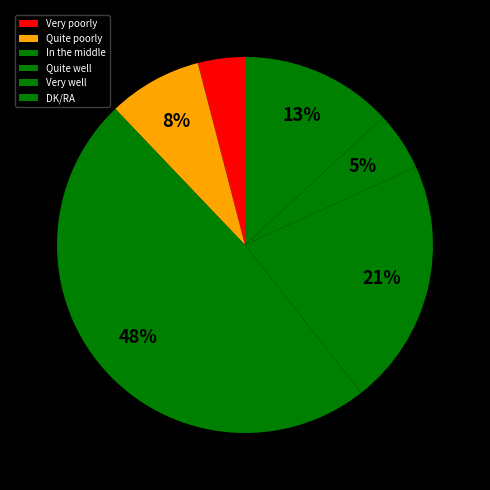

Does Quite well represent more than half of the total?

No